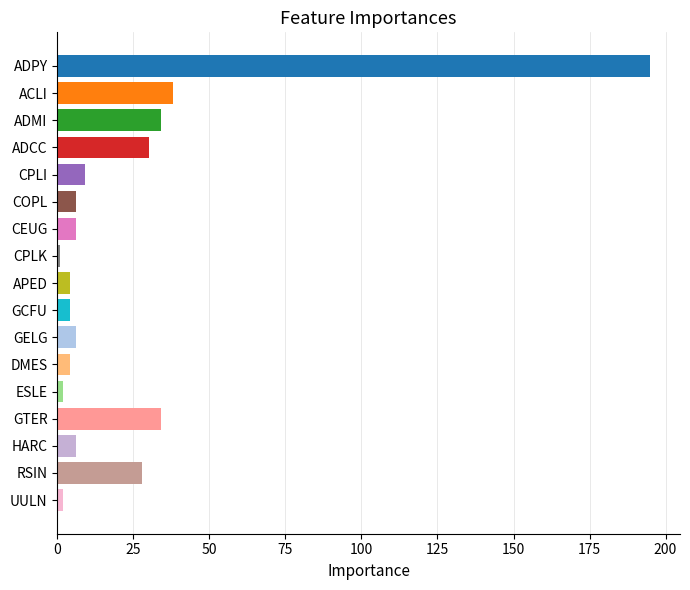

Reading top to bottom, extract all data points from this chart.

ADPY=195	ACLI=38	ADMI=34	ADCC=30	CPLI=9	COPL=6	CEUG=6	CPLK=1	APED=4	GCFU=4	GELG=6	DMES=4	ESLE=2	GTER=34	HARC=6	RSIN=28	UULN=2